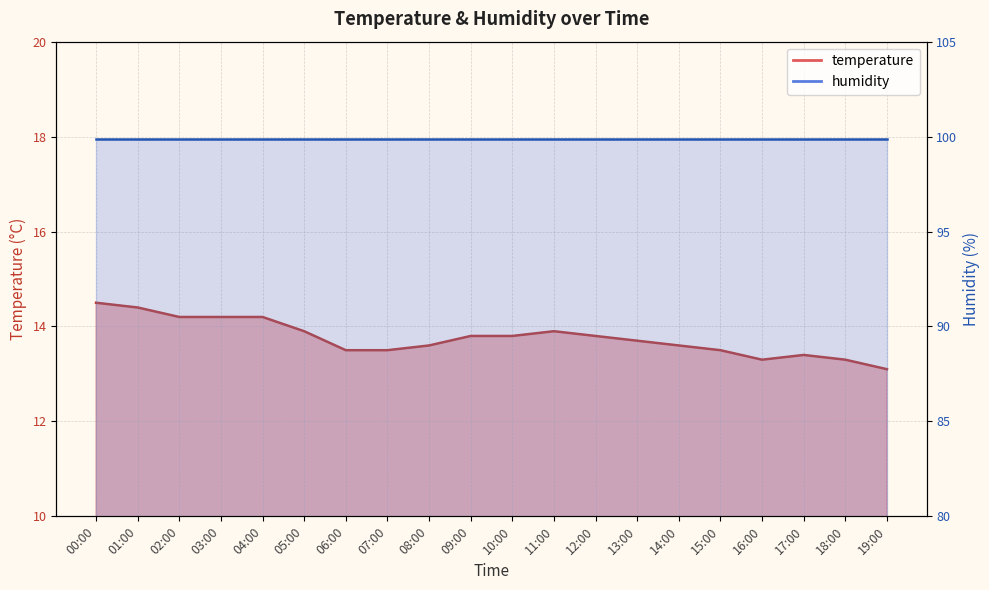

What is the change in value from 00:00 to 04:00?

-0.3